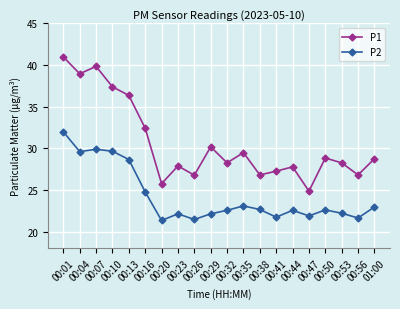

List the series in order of their peak value, highest first.

P1, P2